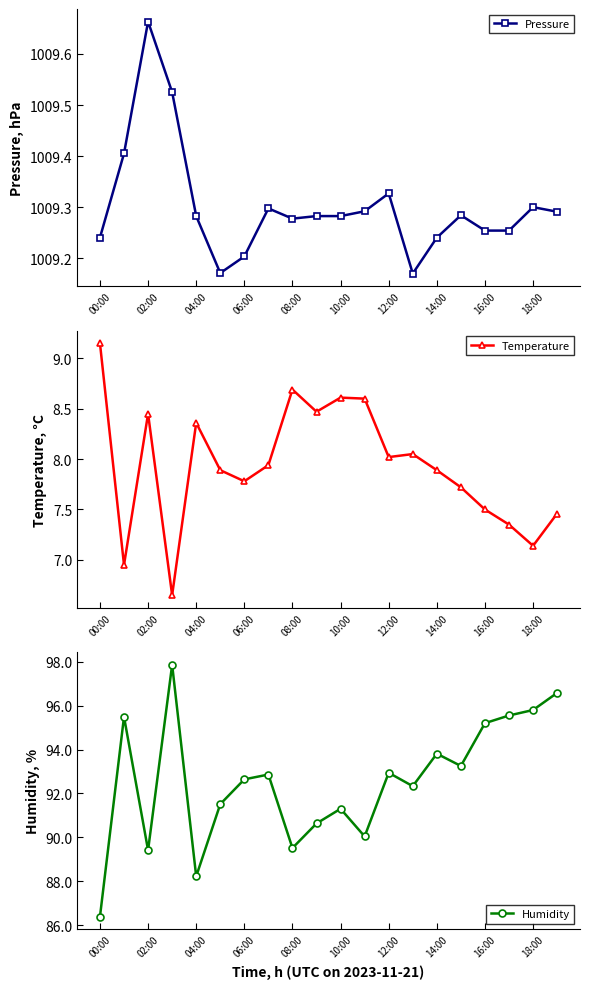

In Temperature, how many points are higher than both neighbors (excluding endpoints)?

5